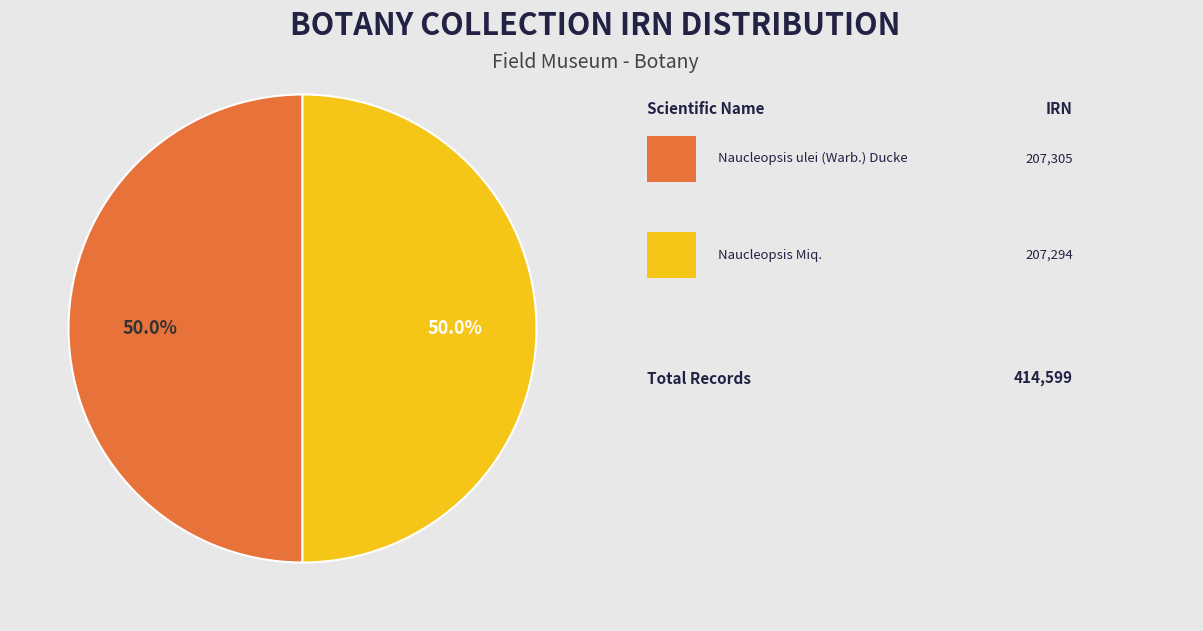

Which category has the smallest portion of the pie?

Naucleopsis Miq.